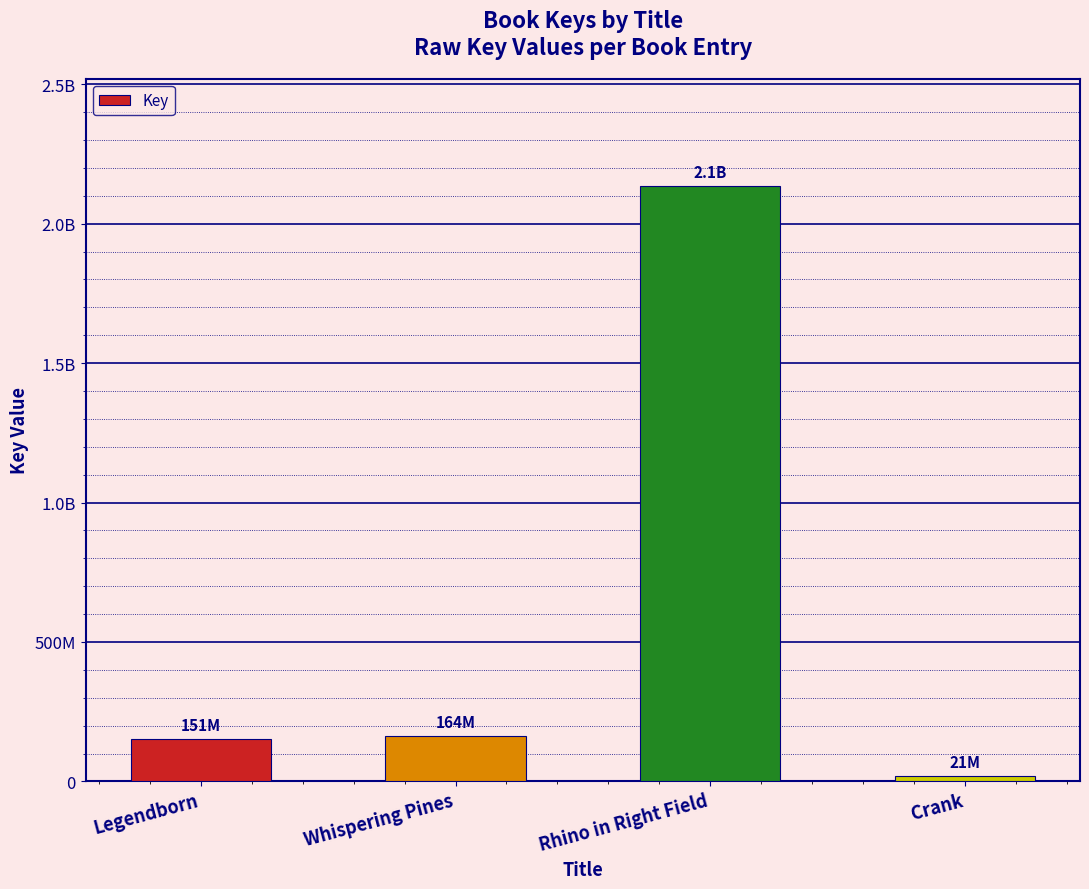

Does the chart contain any negative values?

No